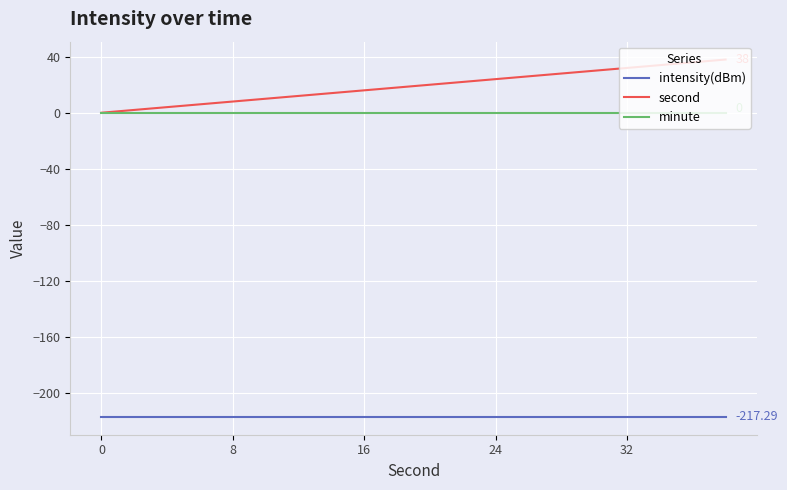

Rank the series by their maximum value, from highest to lowest.

second, minute, intensity(dBm)